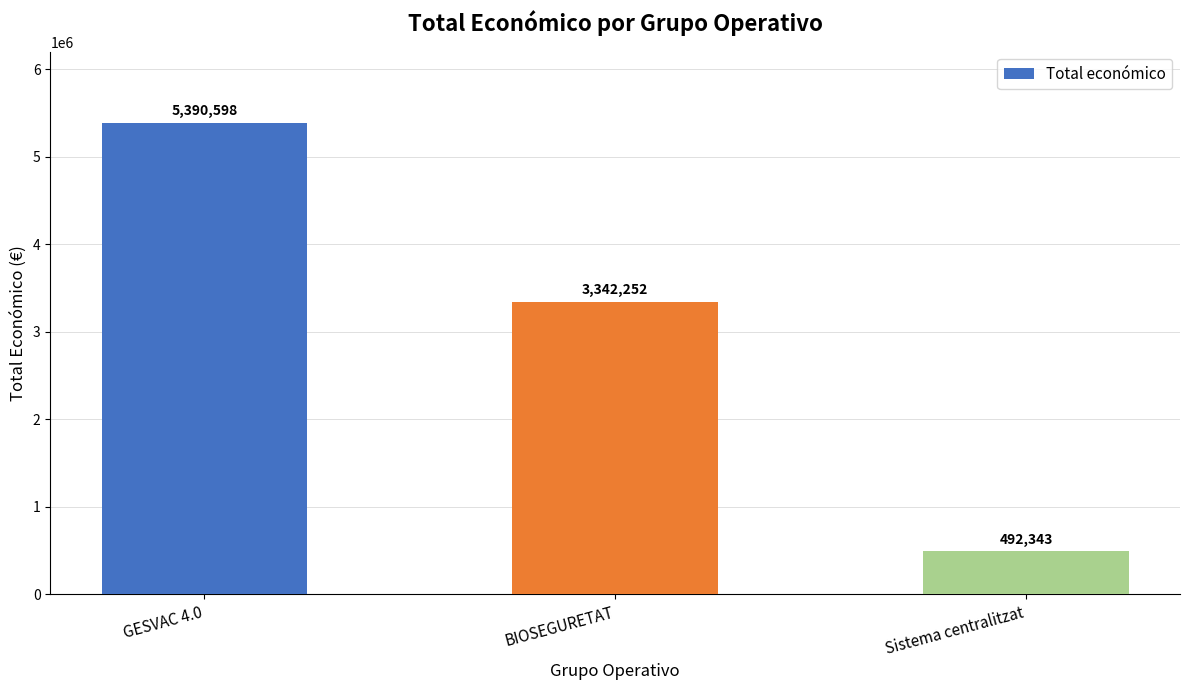

What is the difference between the maximum and minimum values?

4898255